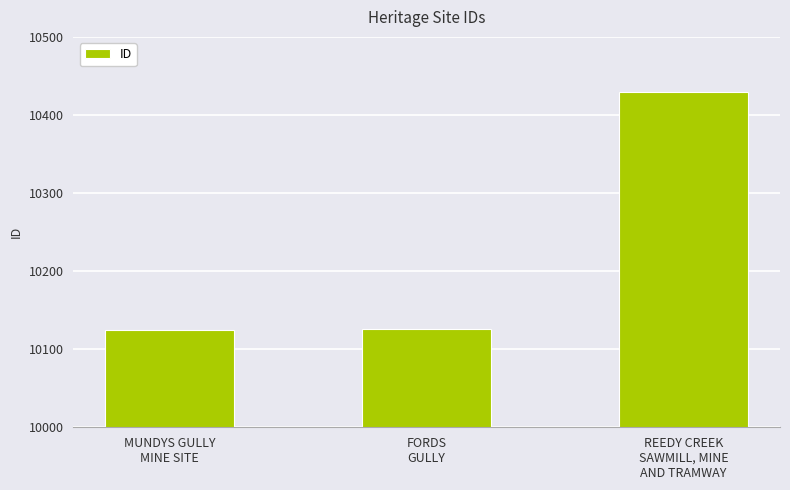

What is the greatest value displayed?

10429